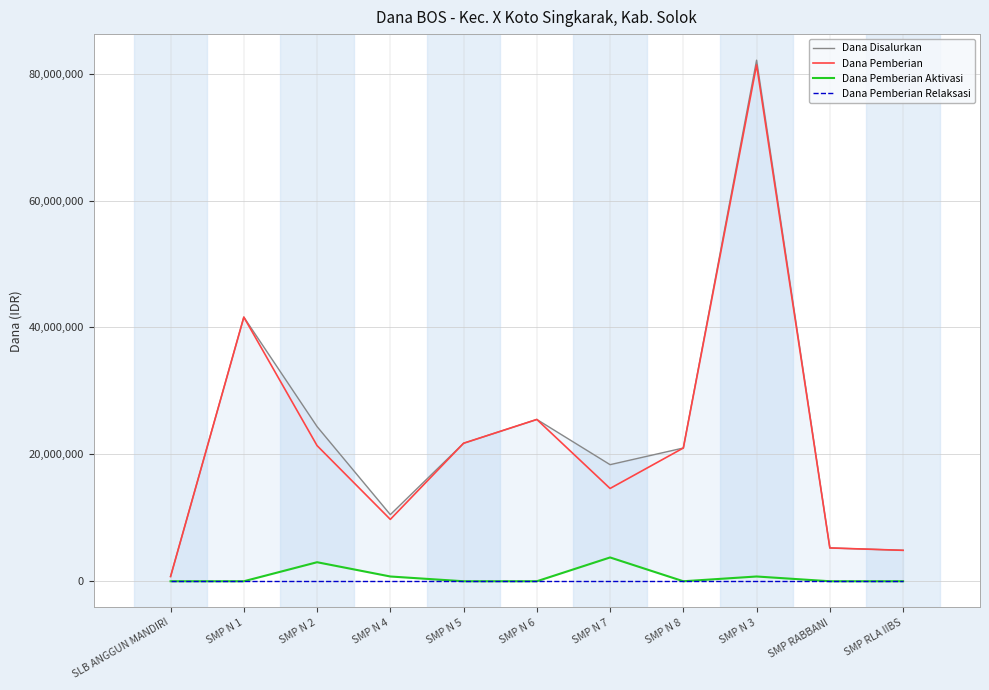

Reading right to left, extract all data points from this chart.

Dana Disalurkan: SMP RLA IIBS=4875000	SMP RABBANI=5250000	SMP N 3=82125000	SMP N 8=21000000	SMP N 7=18375000	SMP N 6=25500000	SMP N 5=21750000	SMP N 4=10500000	SMP N 2=24375000	SMP N 1=41625000	SLB ANGGUN MANDIRI=750000
Dana Pemberian: SMP RLA IIBS=4875000	SMP RABBANI=5250000	SMP N 3=81375000	SMP N 8=21000000	SMP N 7=14625000	SMP N 6=25500000	SMP N 5=21750000	SMP N 4=9750000	SMP N 2=21375000	SMP N 1=41625000	SLB ANGGUN MANDIRI=750000
Dana Pemberian Aktivasi: SMP RLA IIBS=0	SMP RABBANI=0	SMP N 3=750000	SMP N 8=0	SMP N 7=3750000	SMP N 6=0	SMP N 5=0	SMP N 4=750000	SMP N 2=3000000	SMP N 1=0	SLB ANGGUN MANDIRI=0
Dana Pemberian Relaksasi: SMP RLA IIBS=0	SMP RABBANI=0	SMP N 3=0	SMP N 8=0	SMP N 7=0	SMP N 6=0	SMP N 5=0	SMP N 4=0	SMP N 2=0	SMP N 1=0	SLB ANGGUN MANDIRI=0